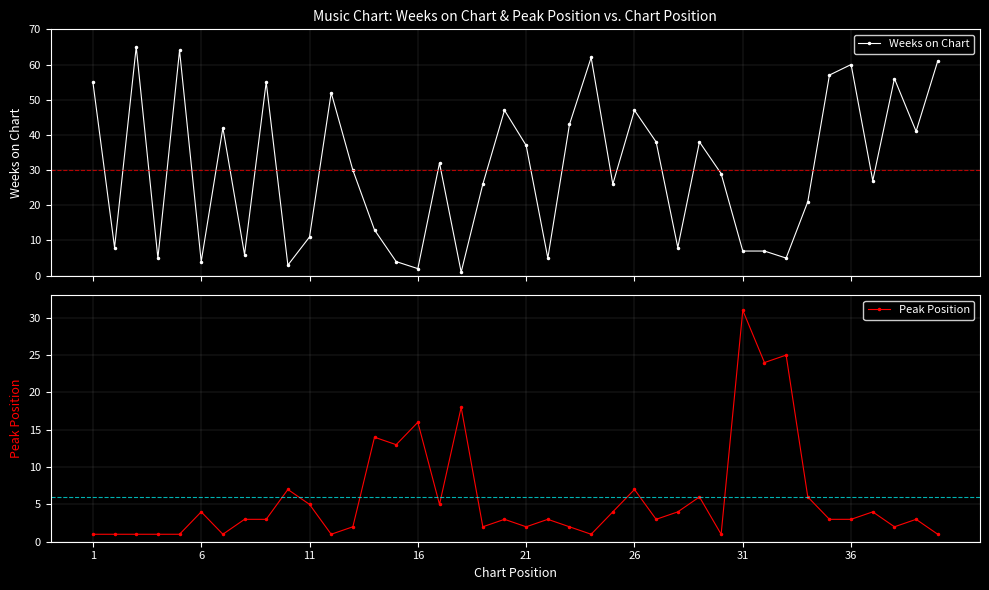

What is the value of the Weeks on Chart point at the 24th from the left?

62